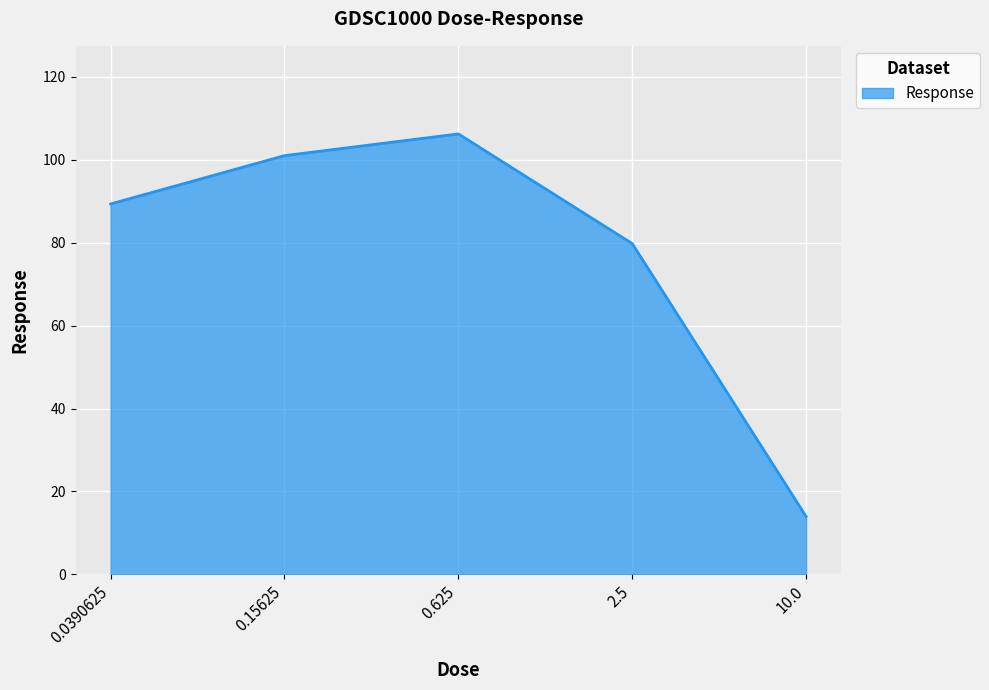

What position from the right is 0.625?

3